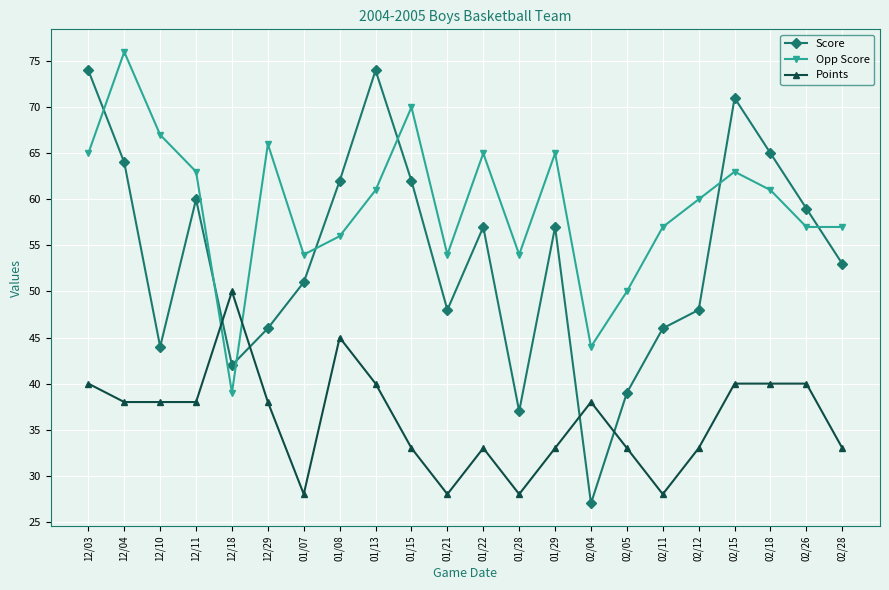

What is the difference between the highest and lowest values at 12/10?

29